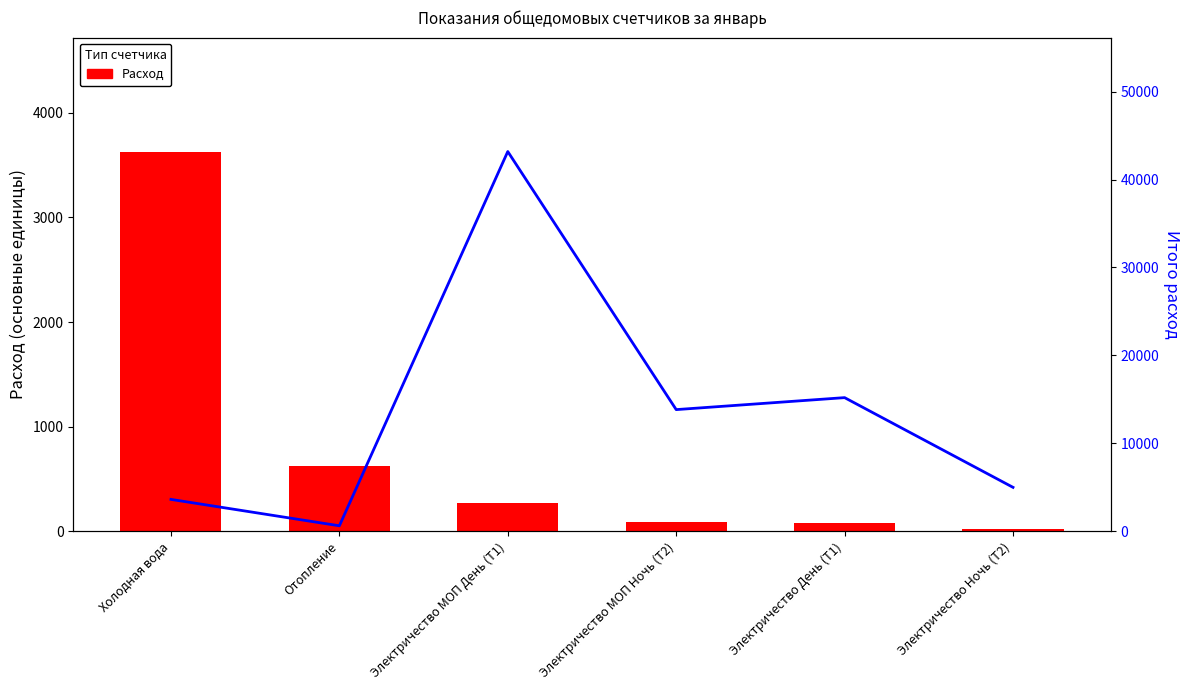

What is the value of the Расход bar at the 2nd from the left?

628.4